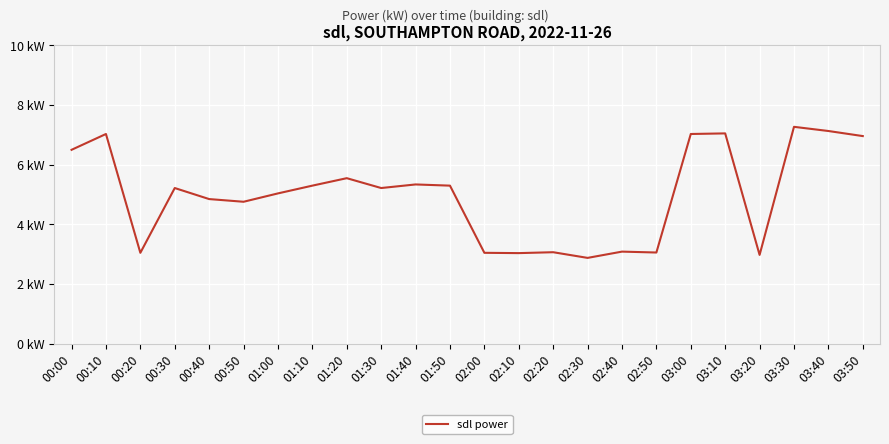

Approximately how many times larger is the value at 00:10 compared to 02:50?

2.3